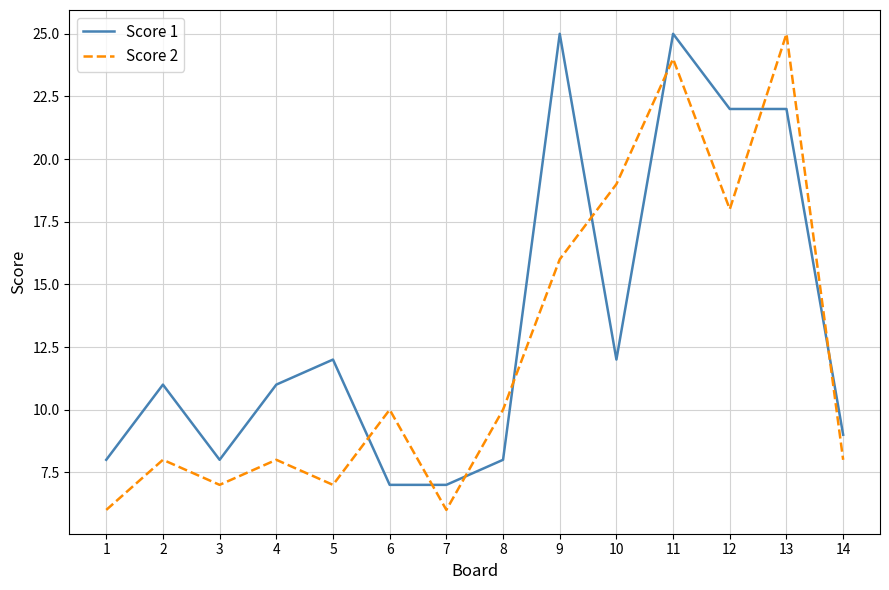

True or false: Score 1 has more than 0 interior local peaks.

True